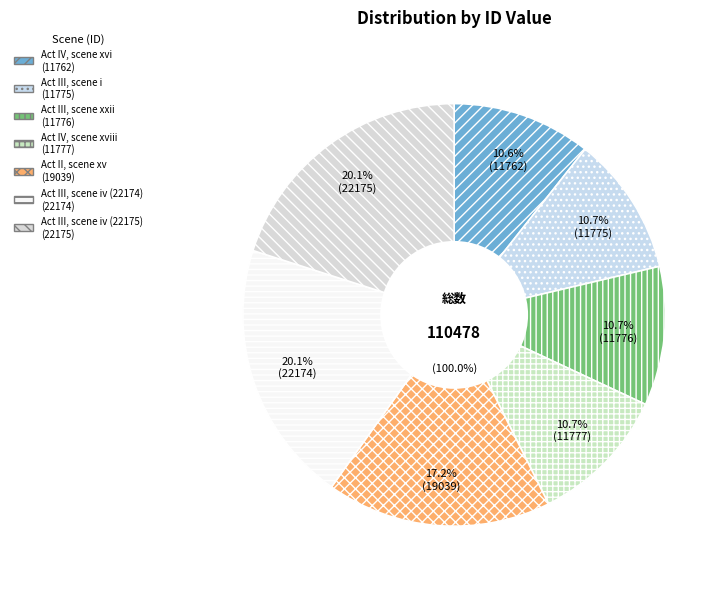

How much of the chart is everything except Act III, scene iv (22175)?

79.9%